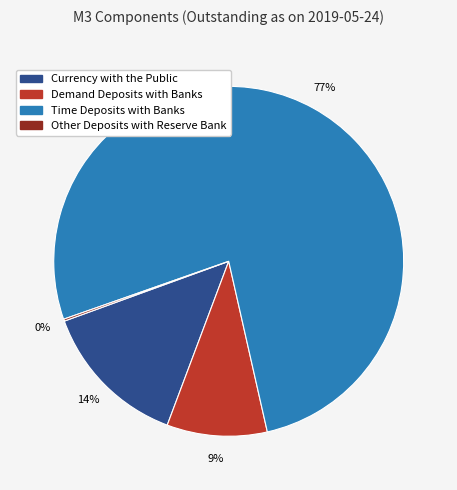

To the nearest percent, what is the average slice percentage?

25%